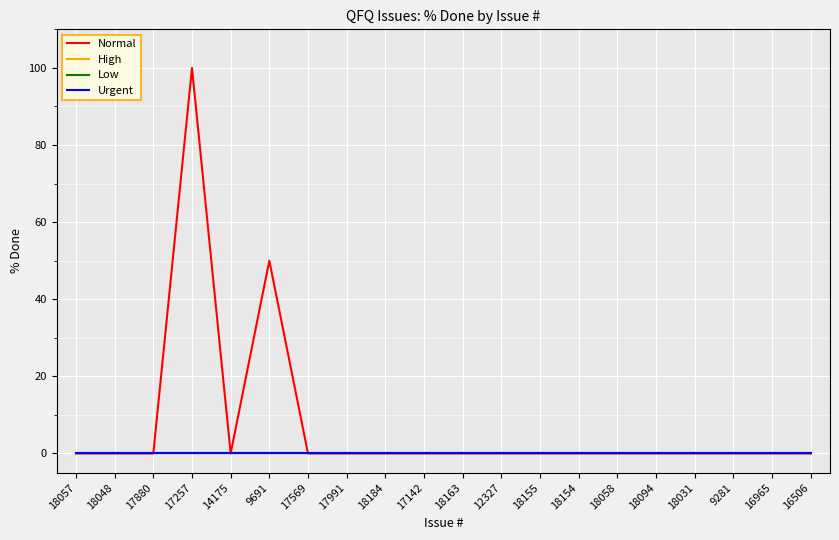

Rank the series by their maximum value, from highest to lowest.

Normal, High, Low, Urgent